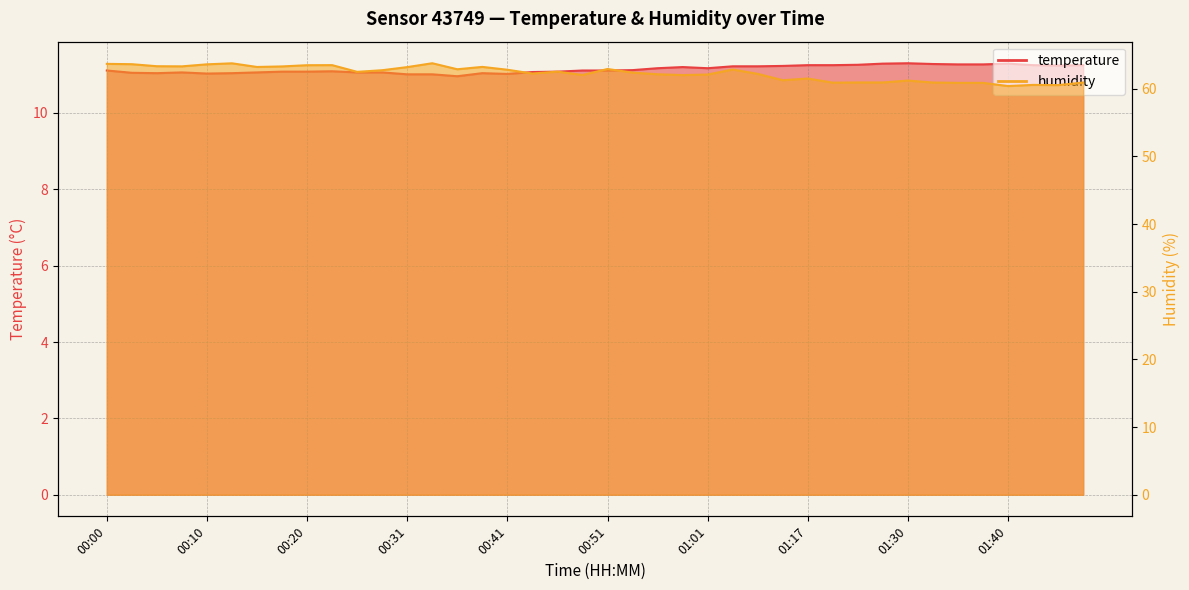

What is the smallest value displayed?

11.0